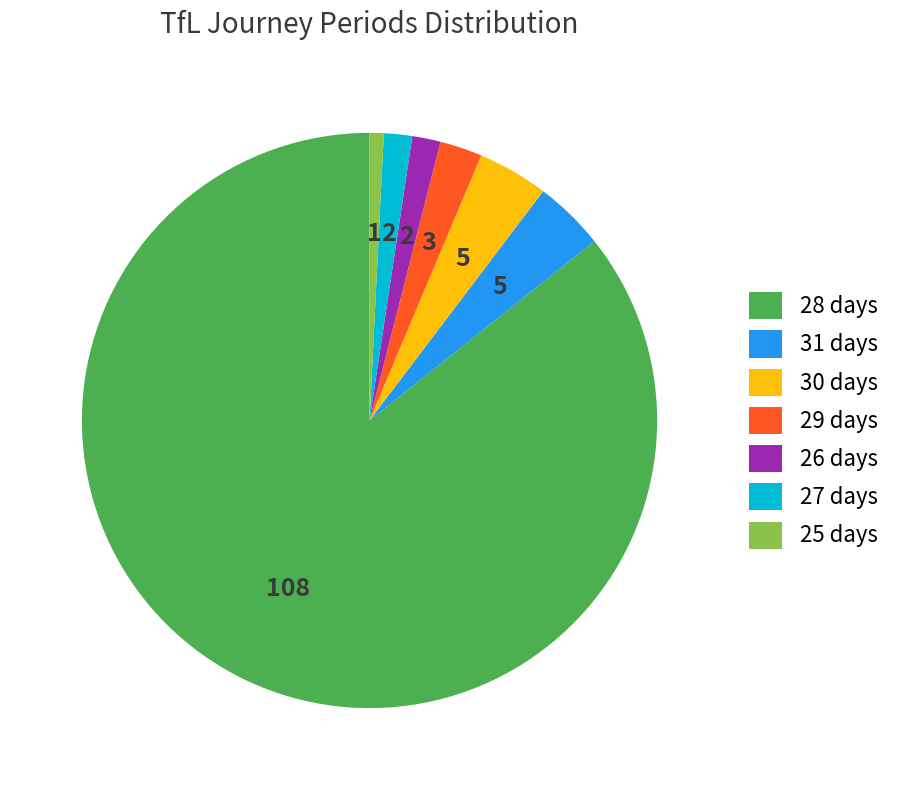

Does 27 days account for over 50% of the chart?

No